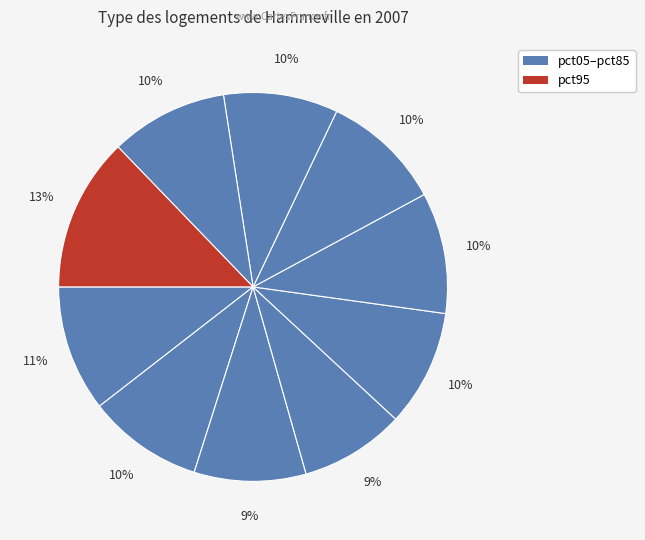

Is there any slice that represents more than half of the pie?

No